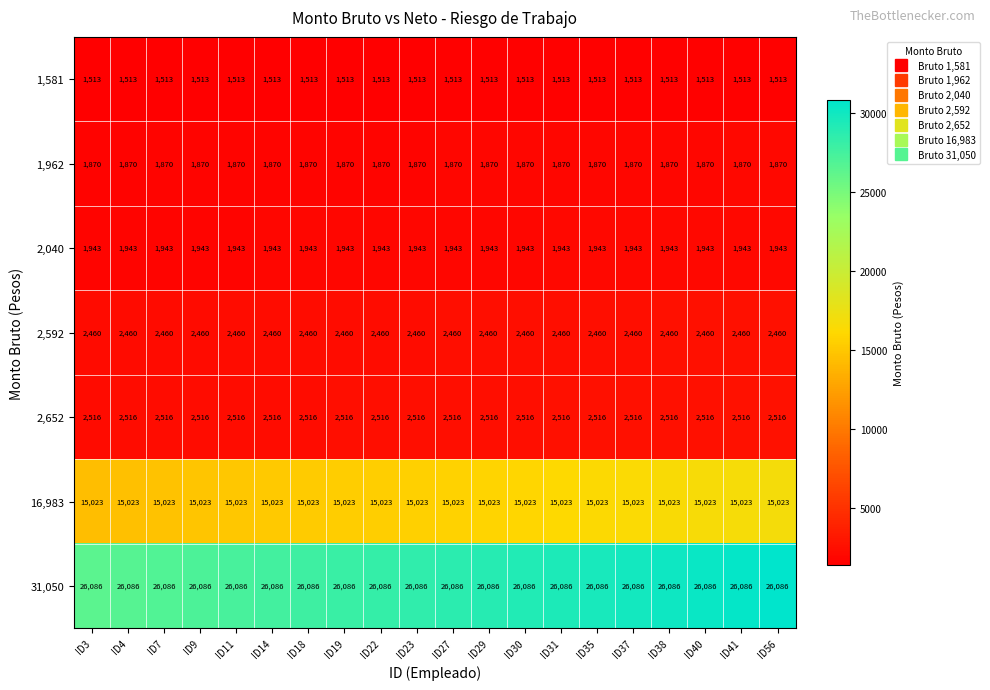

What is the sum of the 2,040 values at ID37 and ID22?

3886